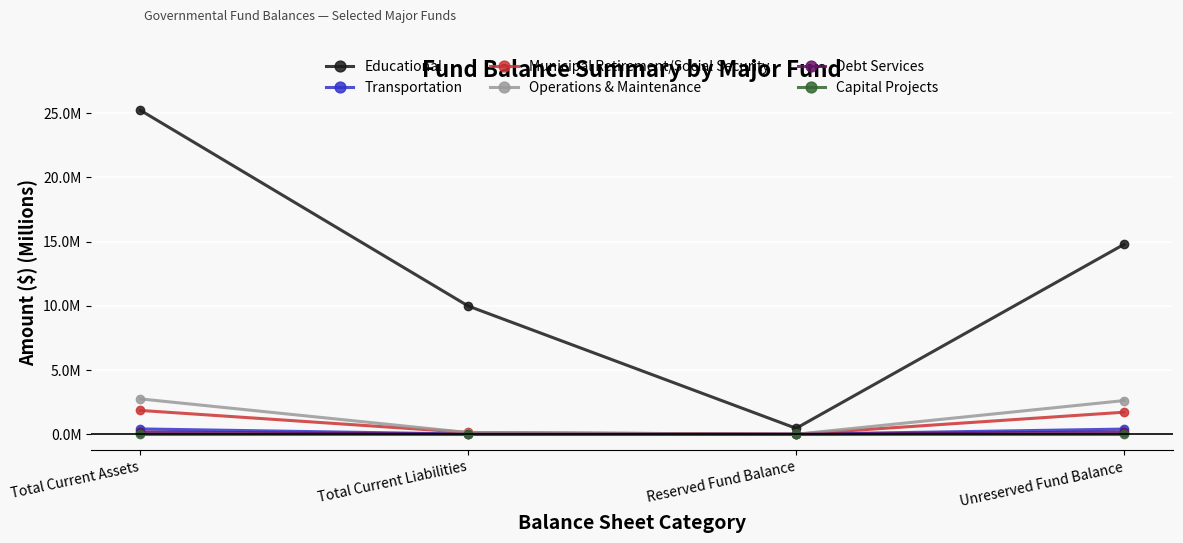

What is the highest value of the Debt Services series?

0.2